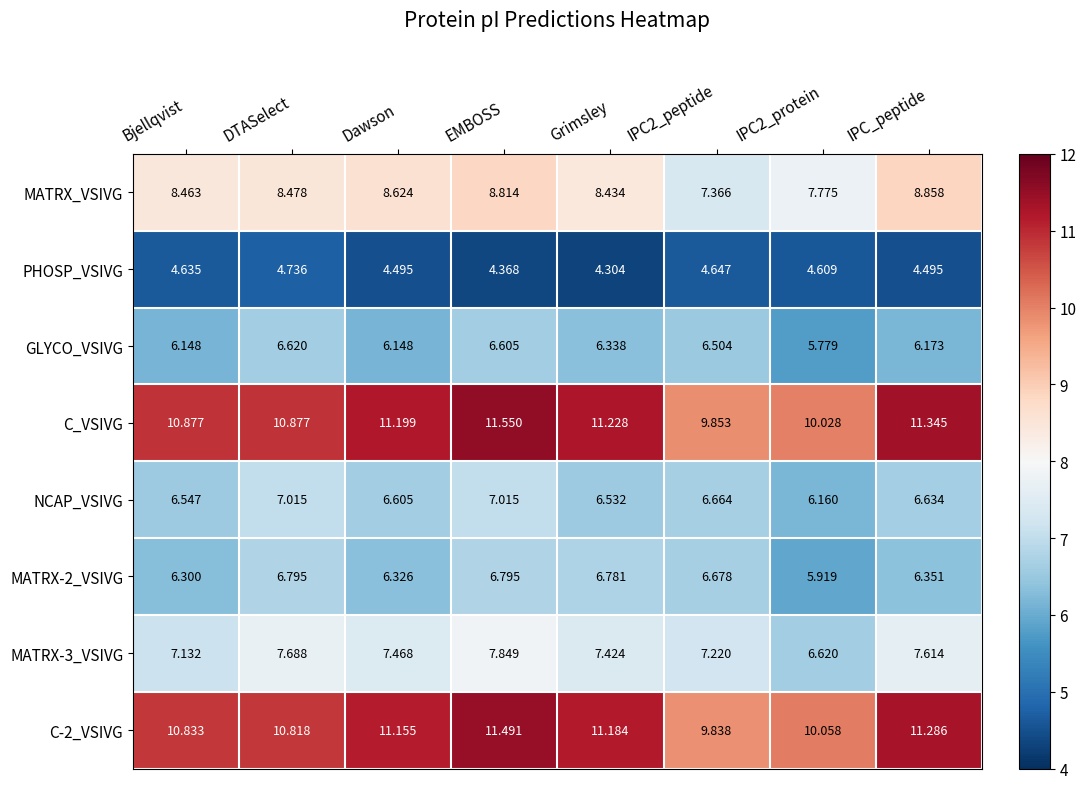

Which series changed the most between Grimsley and IPC2_protein?

C_VSIVG